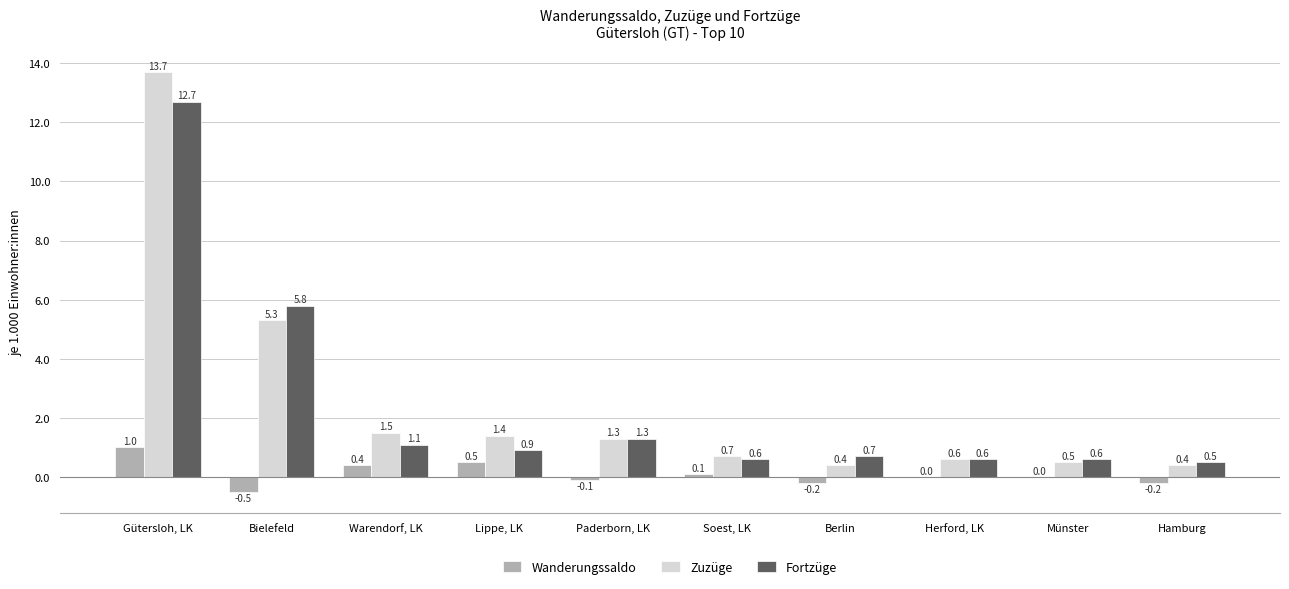

Where does the Wanderungssaldo series first go above 0?

Gütersloh, LK